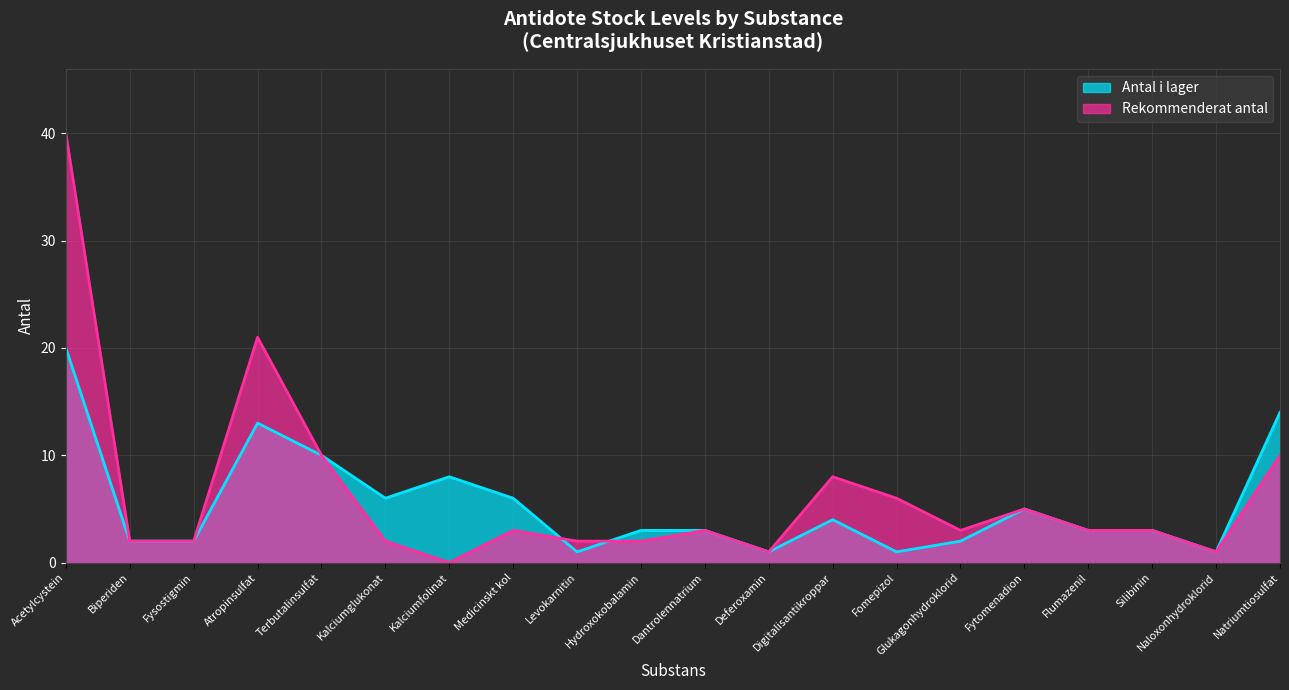

The value of Antal i lager at Hydroxokobalamin is 4. True or false?

False